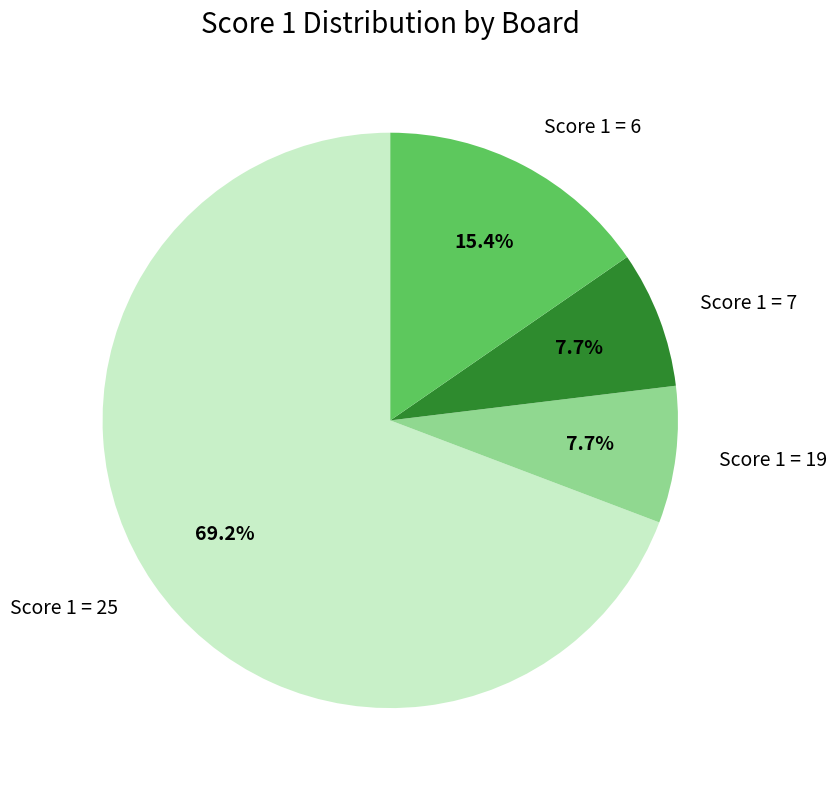

What portion of the pie excludes Score 1 = 25?

30.8%